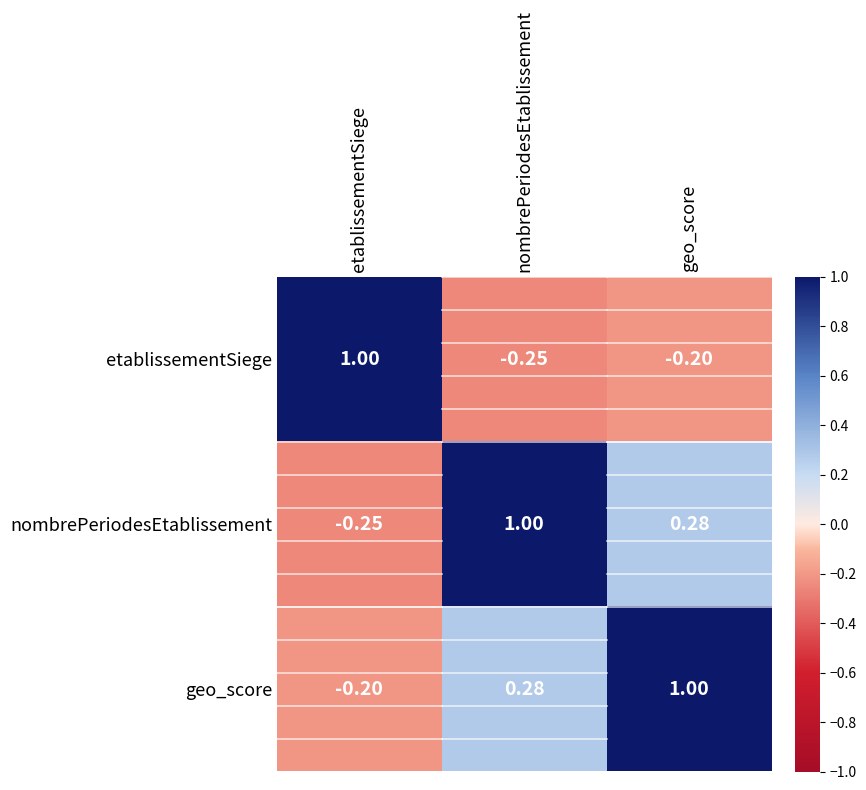

At how many categories does at least one series exceed 0?

3